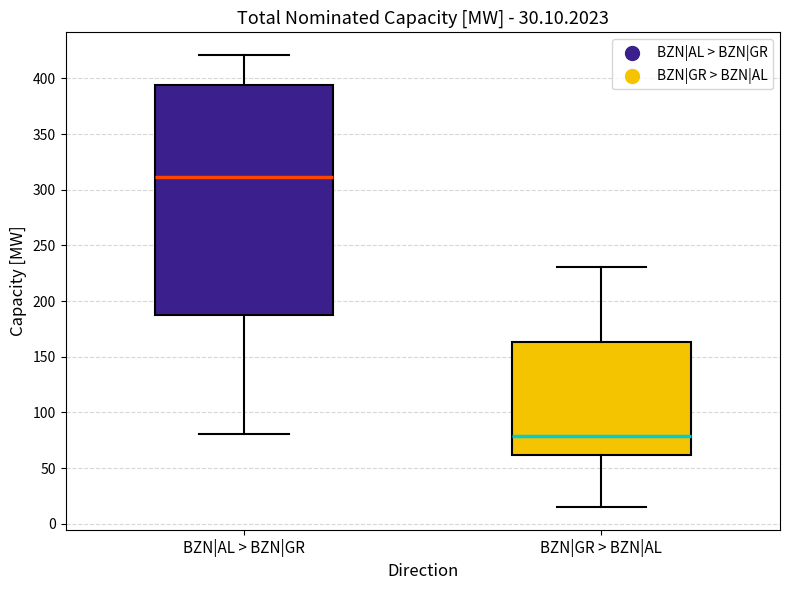

Which box has the highest median line?

BZN|AL > BZN|GR